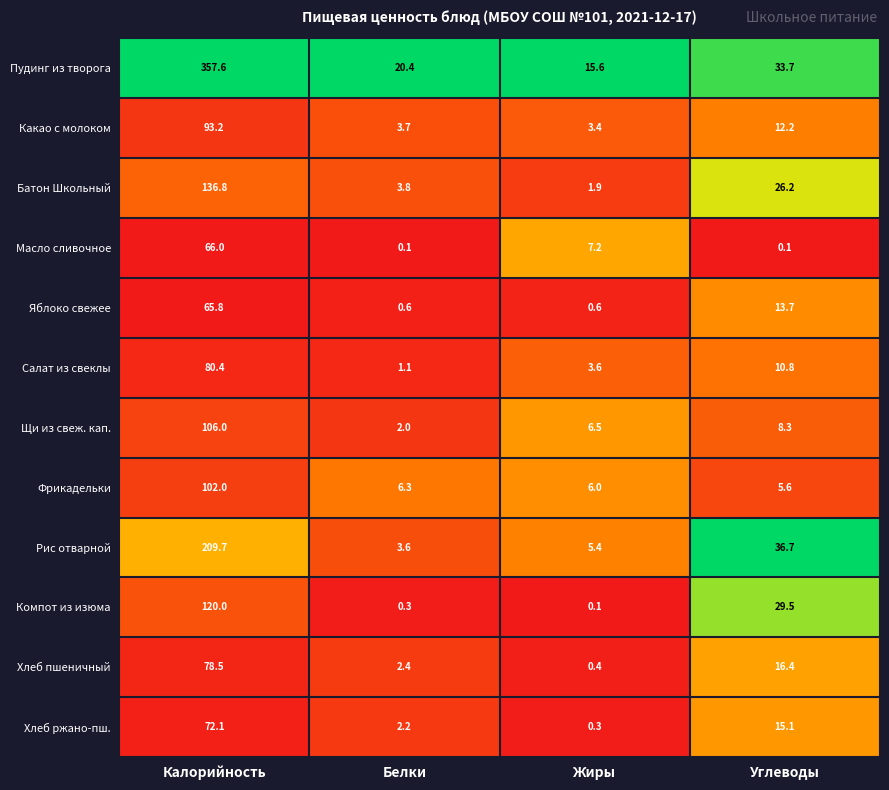

What is the difference between the Хлеб ржано-пш. values at Жиры and Калорийность?

71.8